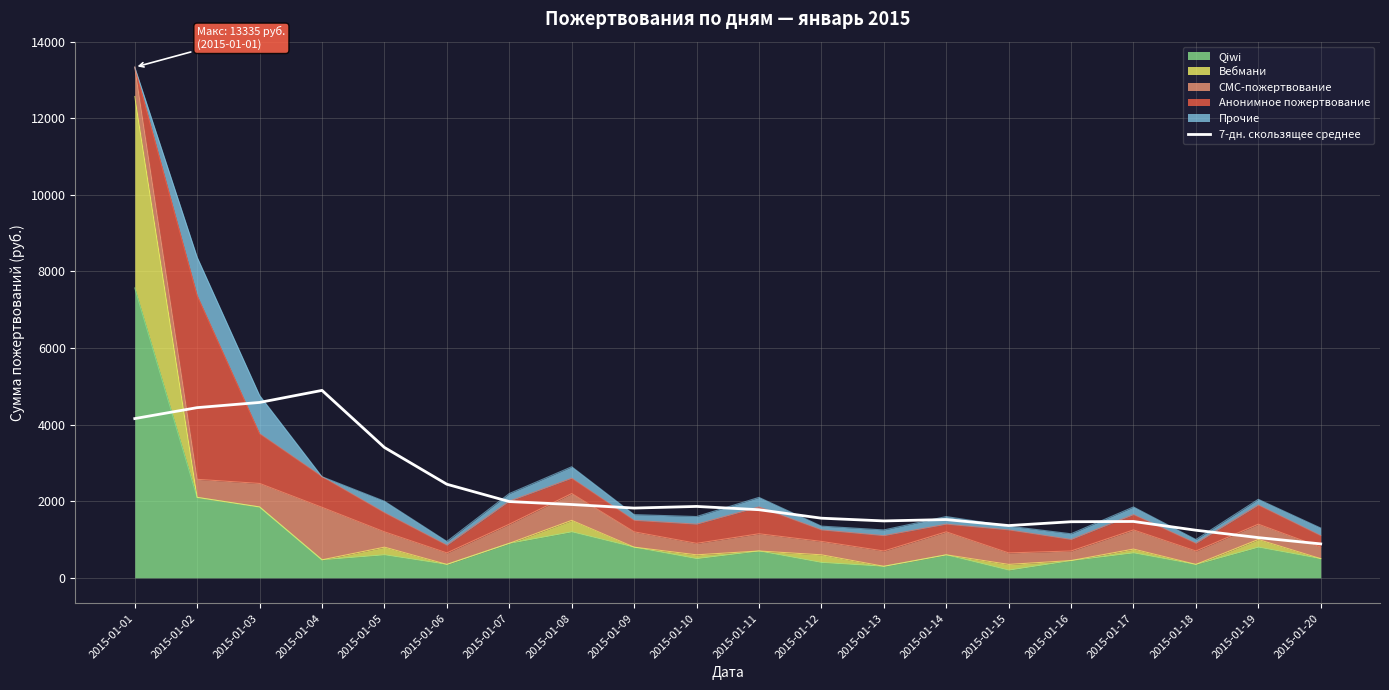

How many points are higher than both their immediate neighbors (excluding endpoints)?

4